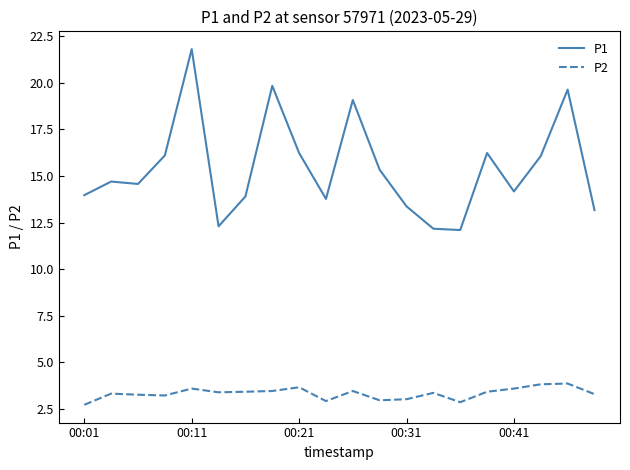

True or false: P1 and P2 intersect in this chart.

False